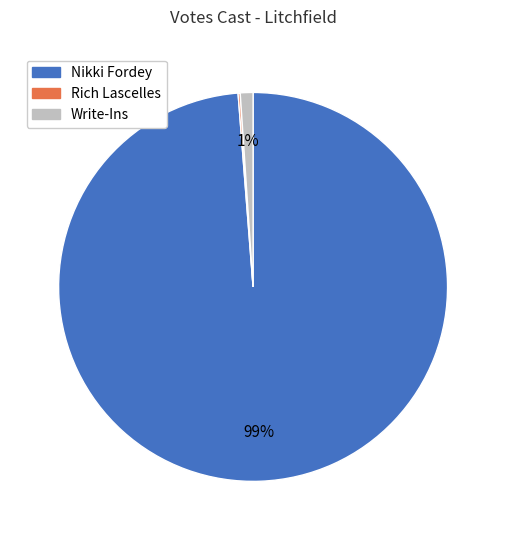

Is it true that Nikki Fordey is 99% of the pie?

True